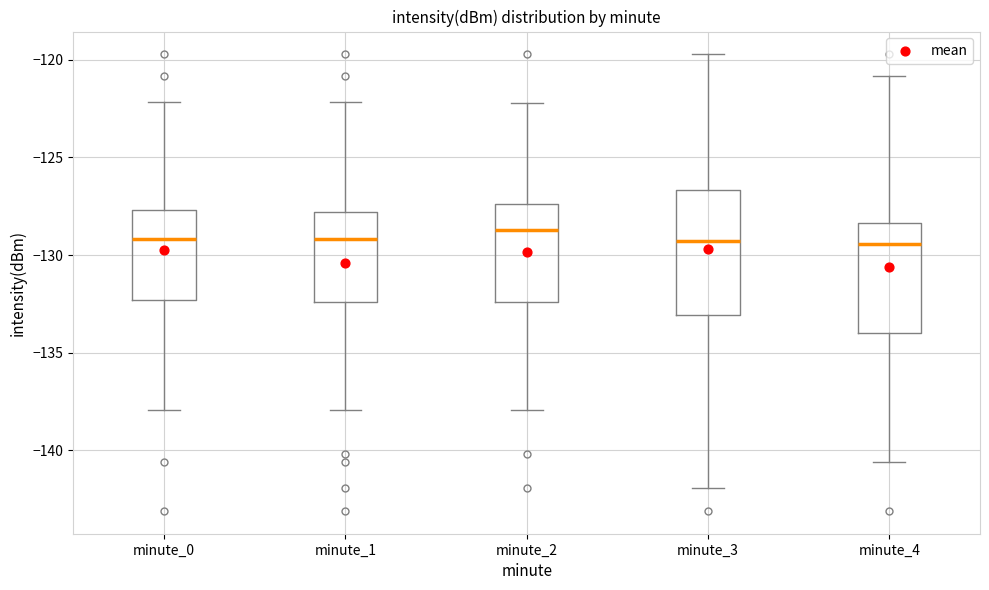

Where is the upper edge of the box for minute_4 on the y-axis? The values are not printed on the chart, so give them approximately, as read against the axis.

-128.5